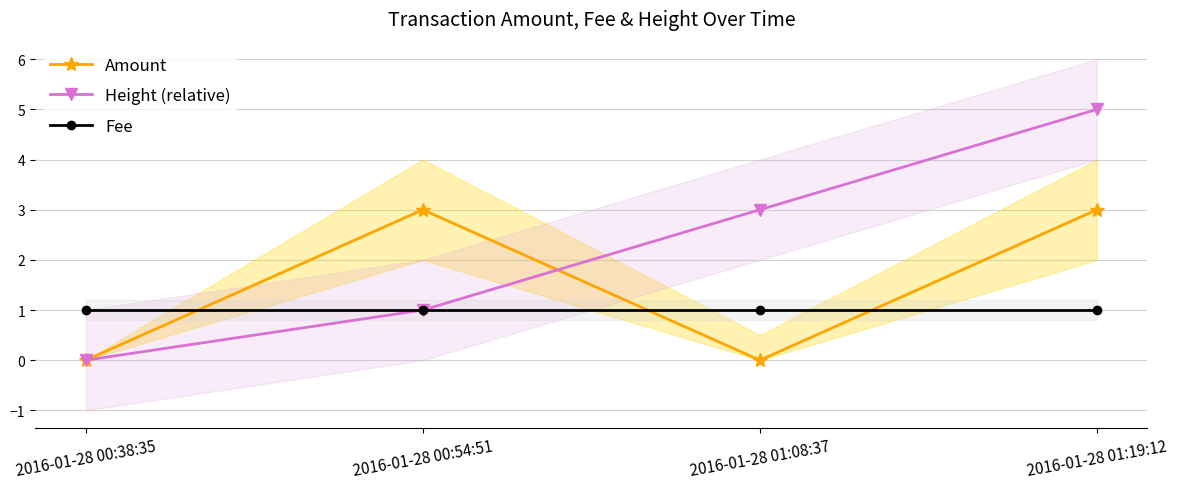

Does the chart have visible grid lines?

Yes